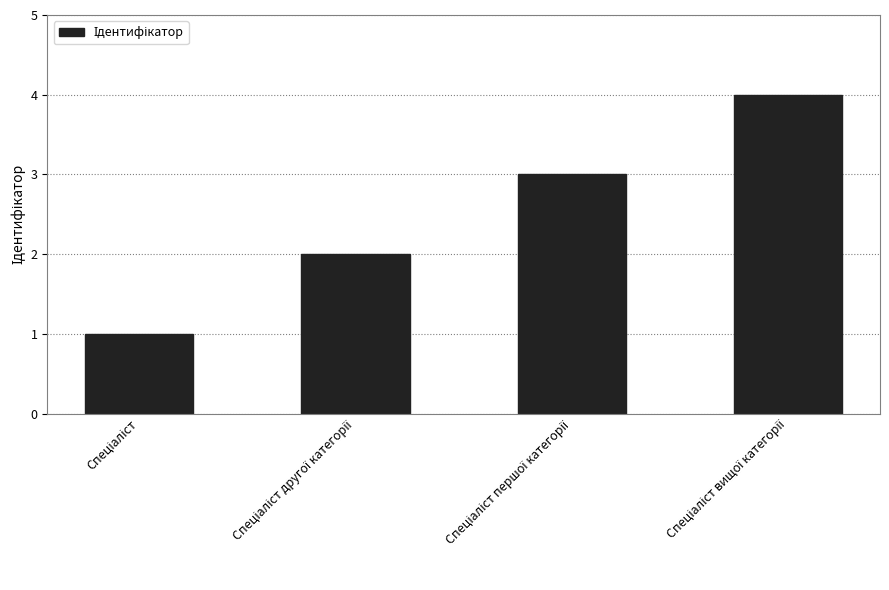

What is the sum of all values?

10